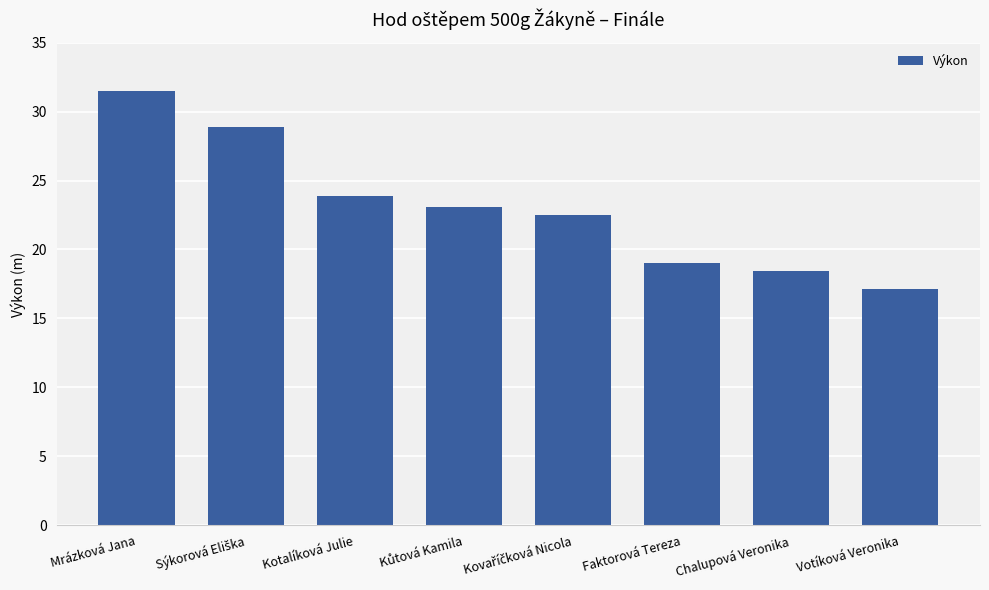

What is the difference between the maximum and minimum values?

14.3